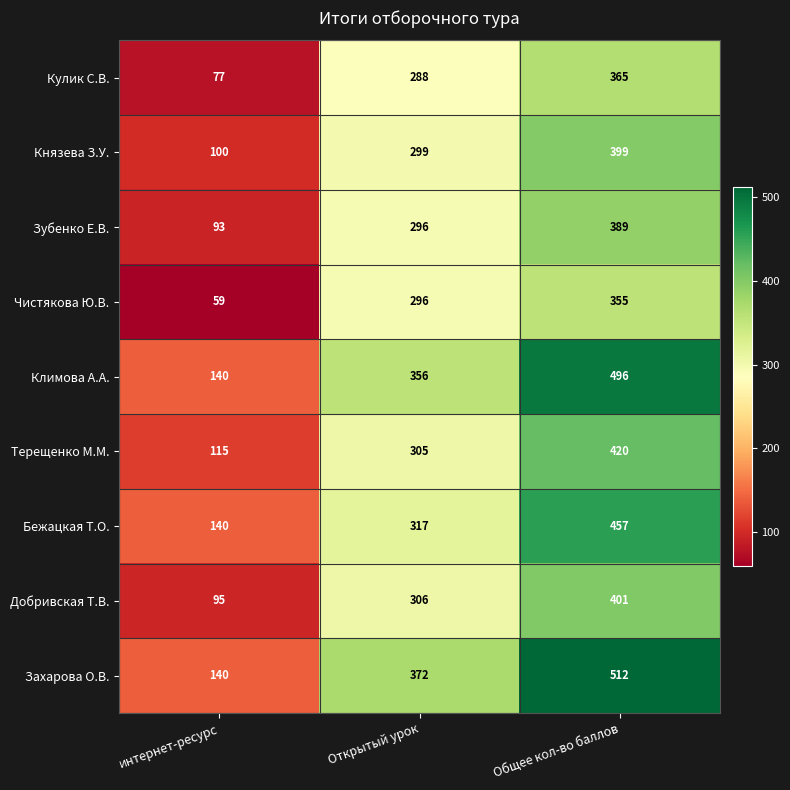

What is the total value across all series at Общее кол-во баллов?

3794